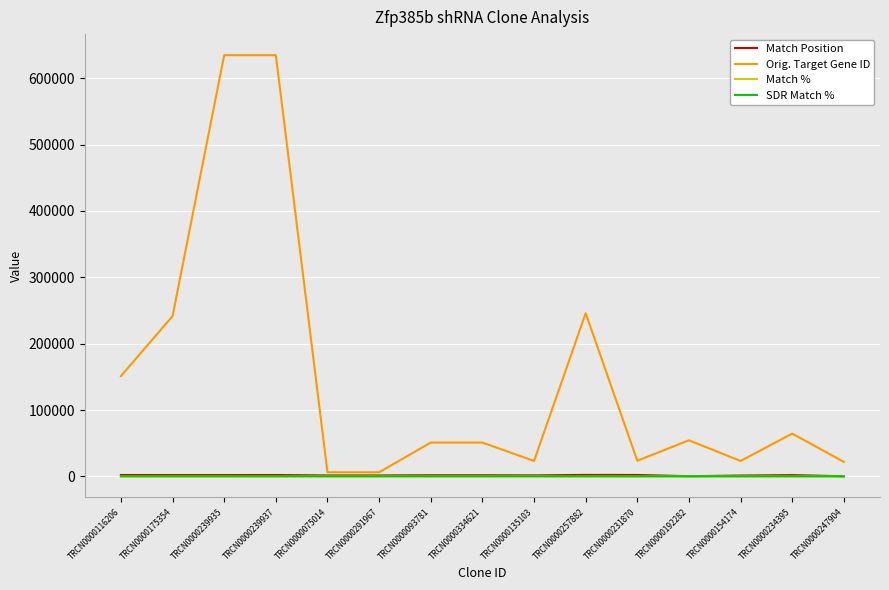

The Match % series shows 81 at TRCN0000154174. True or false?

True